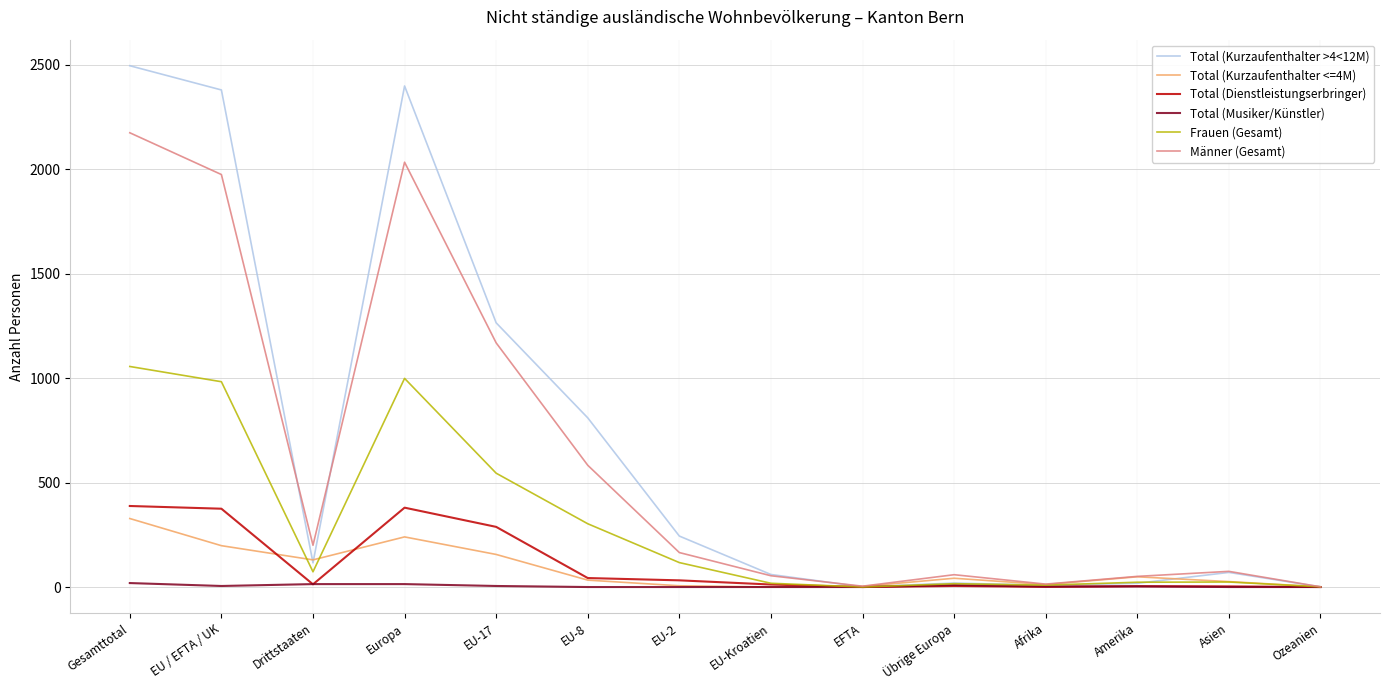

The Frauen (Gesamt) series shows 0 at EFTA. True or false?

True